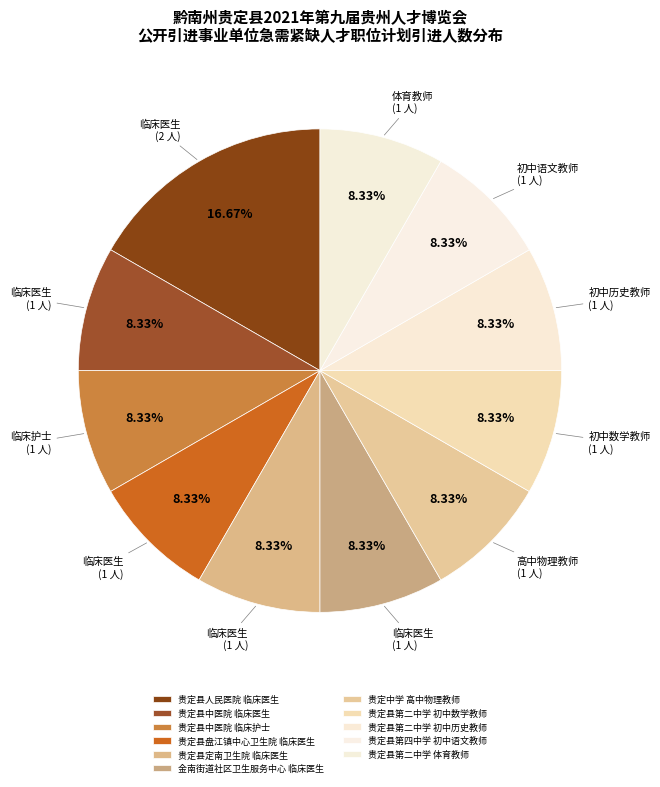

Which category has the smallest portion of the pie?

贵定县中医院 临床医生